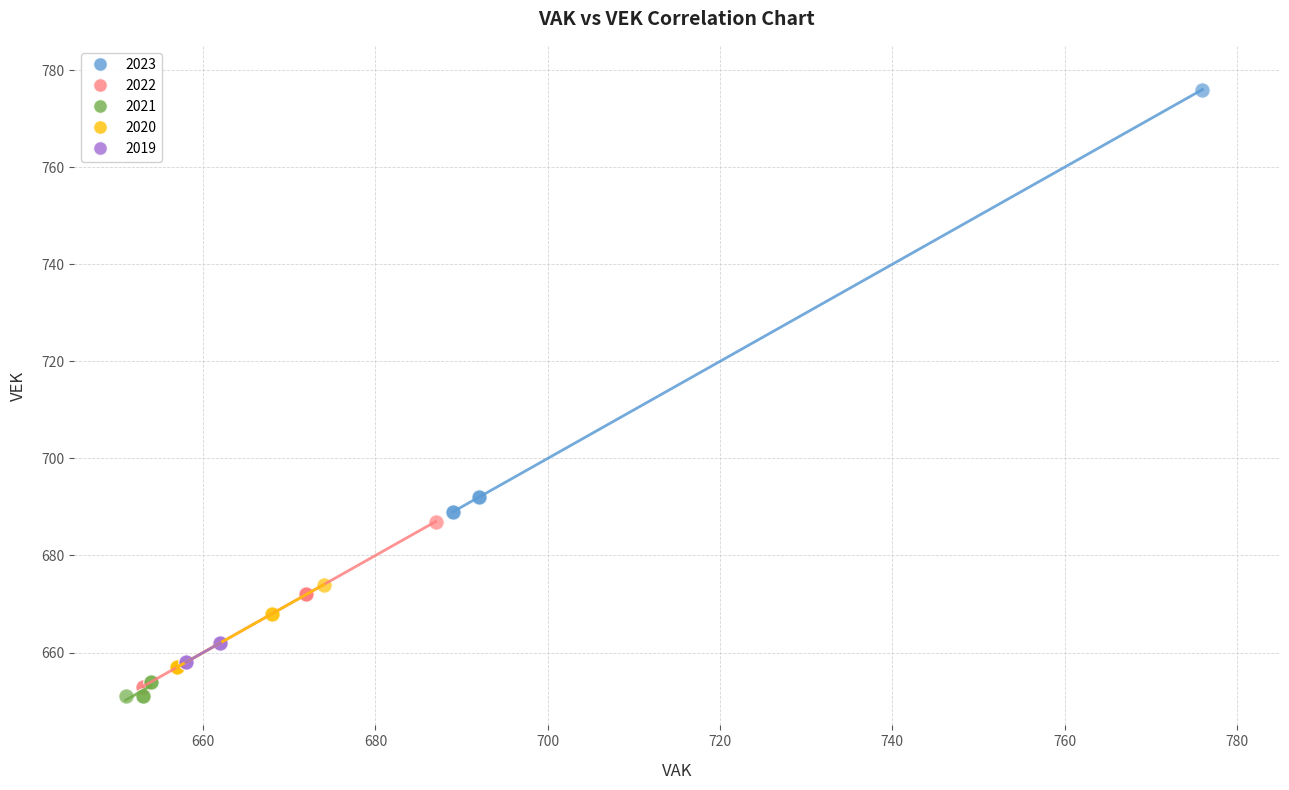

Which series has the widest spread of Y values?

2023